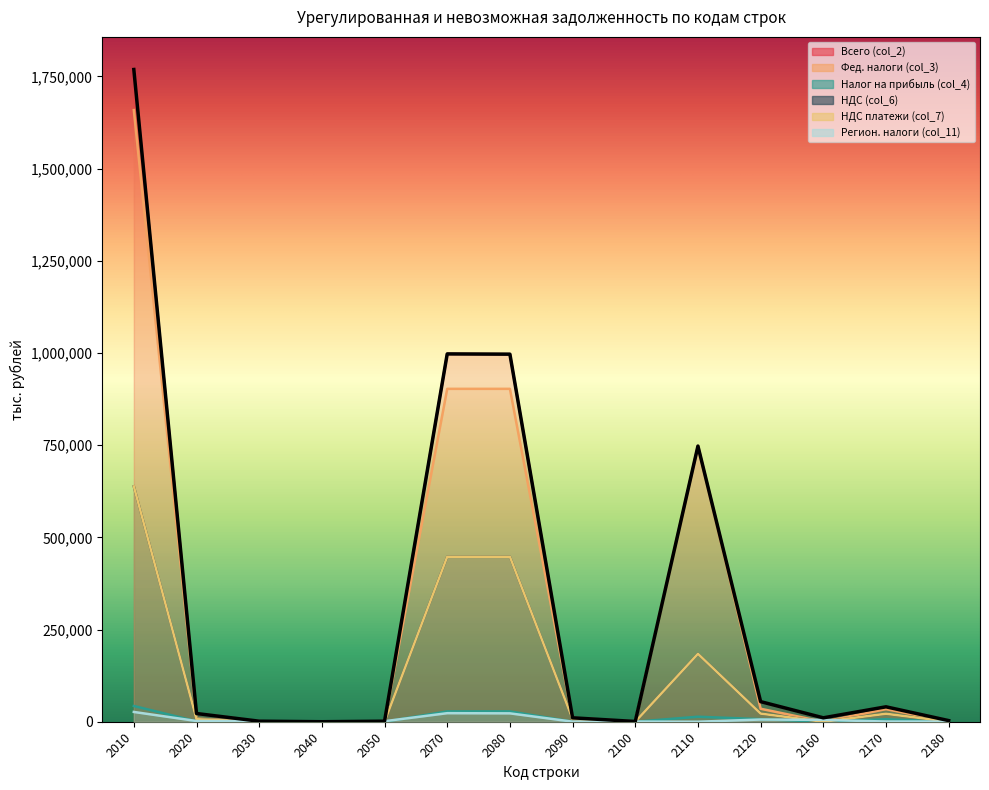

True or false: НДС (col_6) and Всего (col_2) intersect in this chart.

False